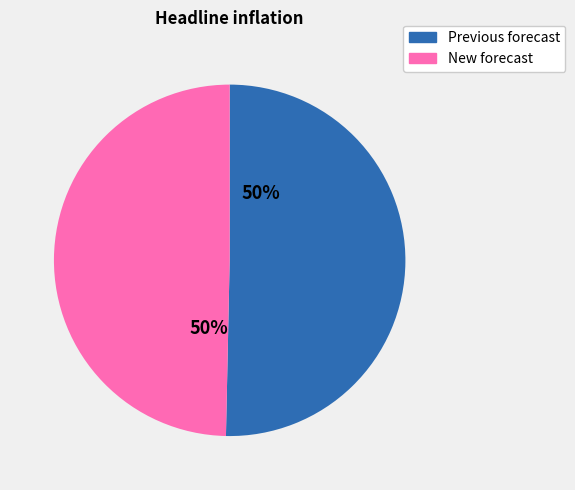

How many segments does this pie chart have?

2